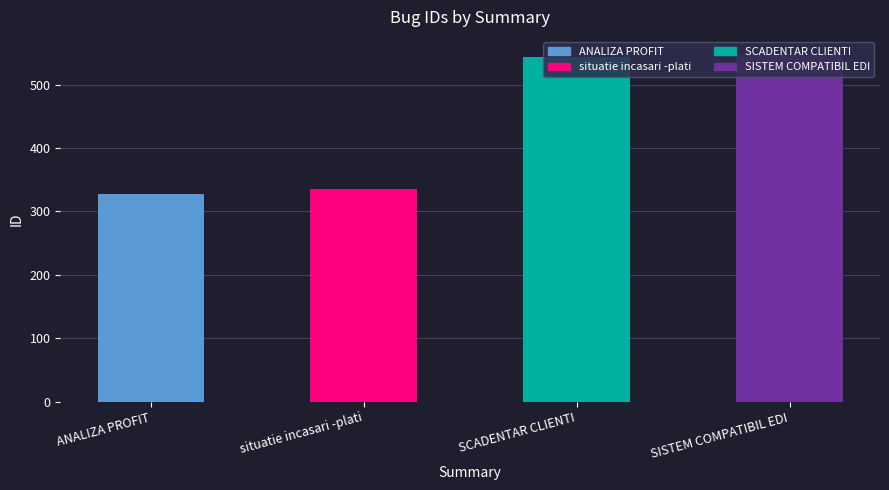

What is the label of the 3rd bar from the left?

SCADENTAR CLIENTI